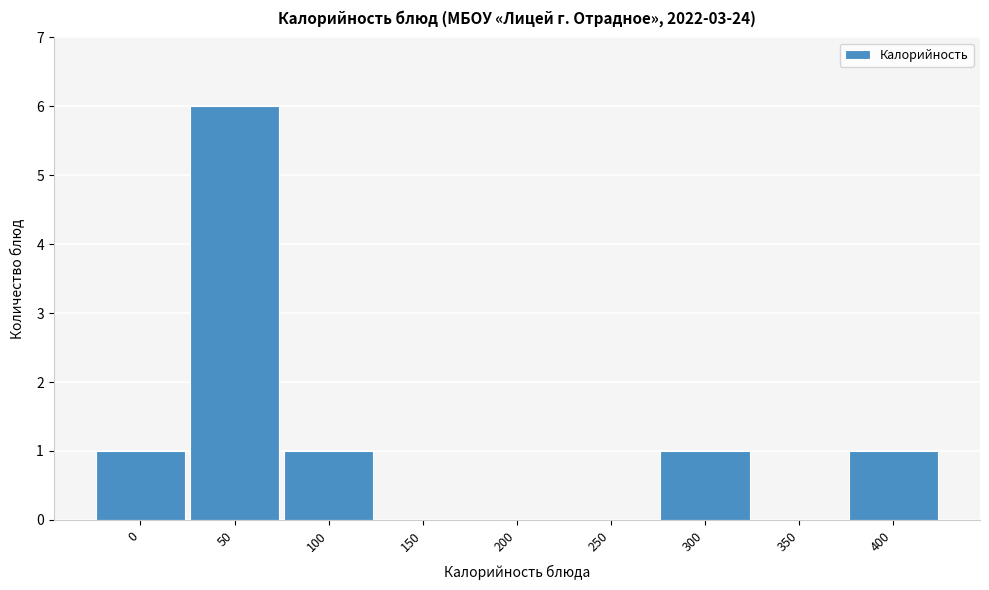

Reading left to right, extract all data points from this chart.

0=1	50=6	100=1	150=0	200=0	250=0	300=1	350=0	400=1